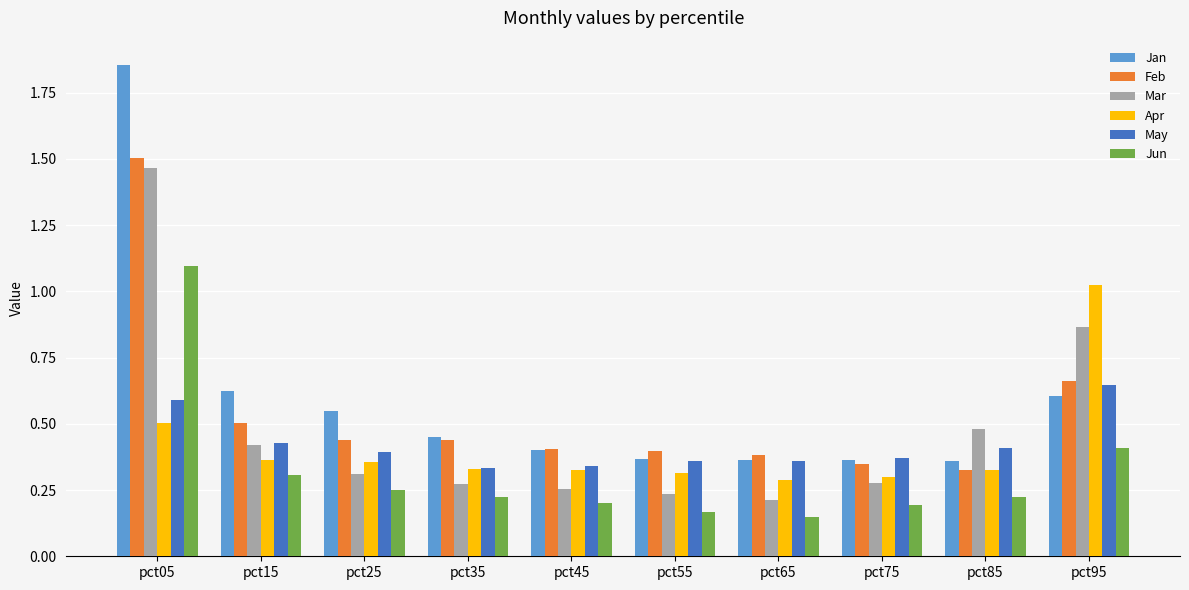

How many Feb values are between 0 and 1?

9